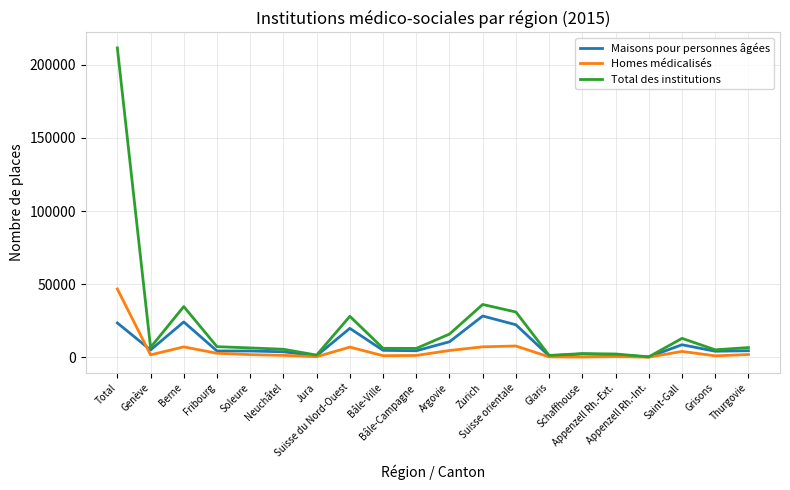

List the series in order of their overall mean, lowest first.

Homes médicalisés, Maisons pour personnes âgées, Total des institutions